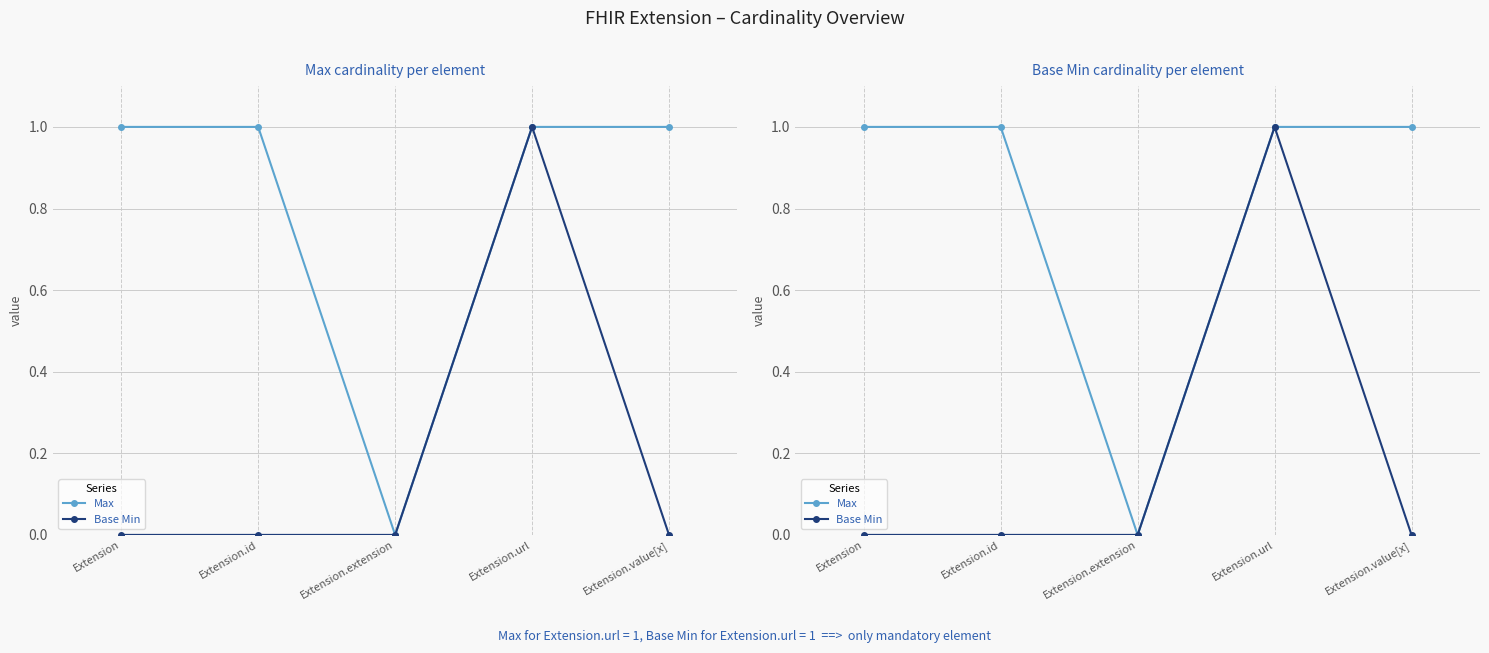

What position from the left is Extension.id?

2